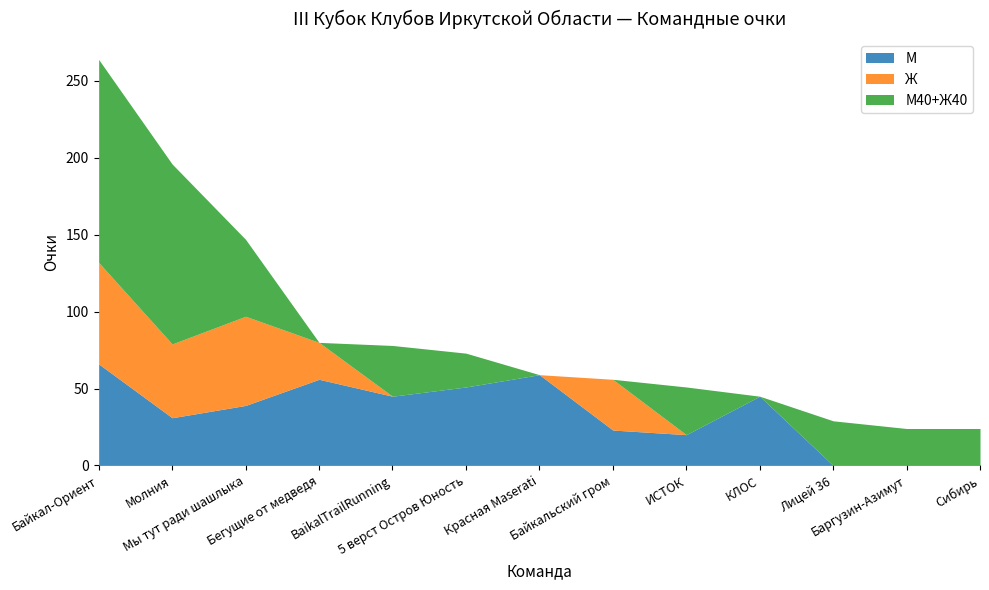

At how many categories does at least one series exceed 37?

8